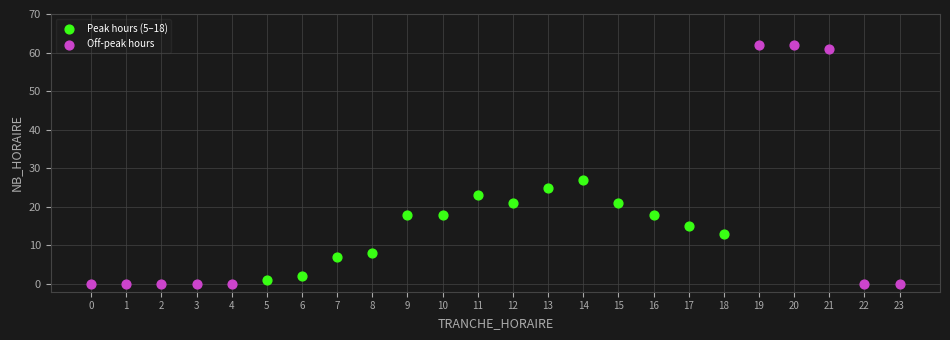

Which series has the largest Y range (max minus min)?

Off-peak hours